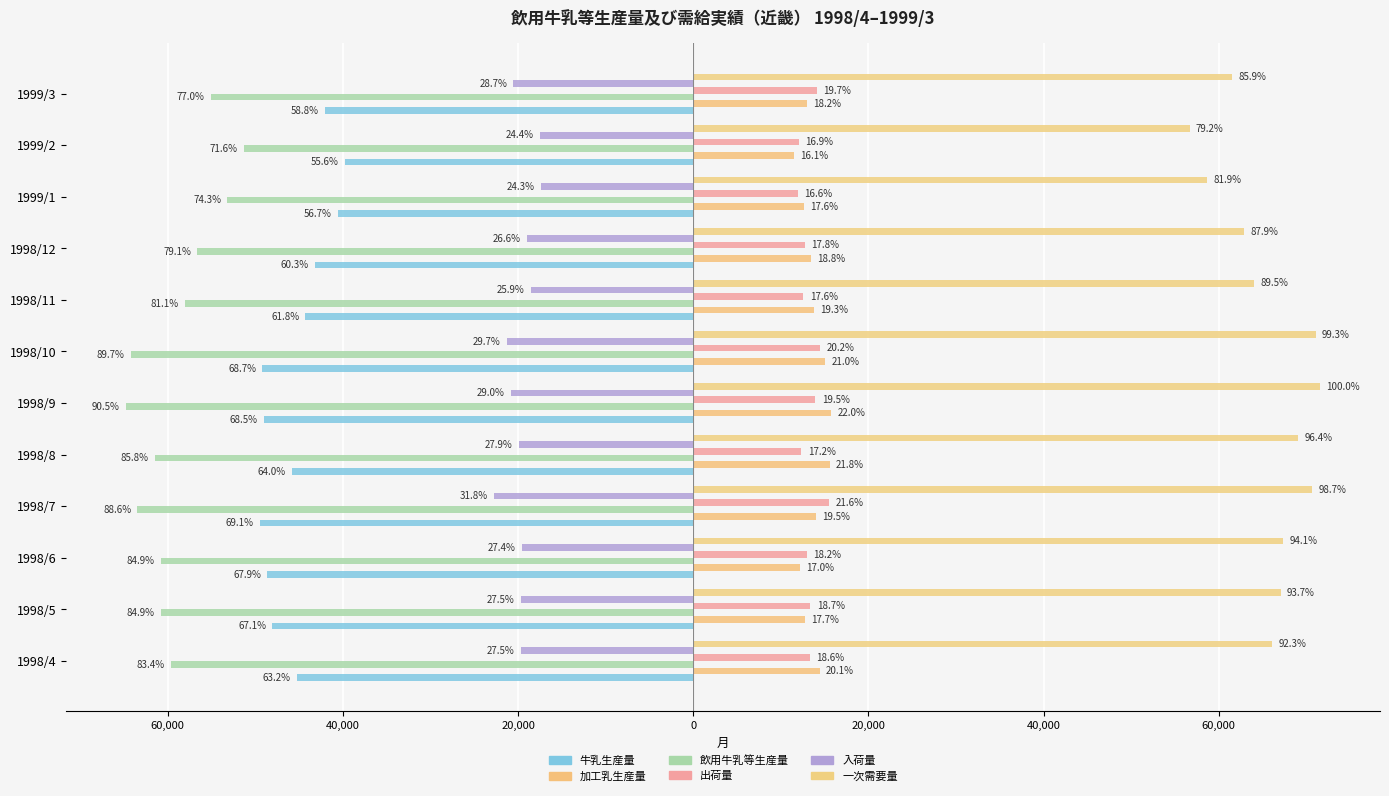

Are the bars horizontal?

Yes